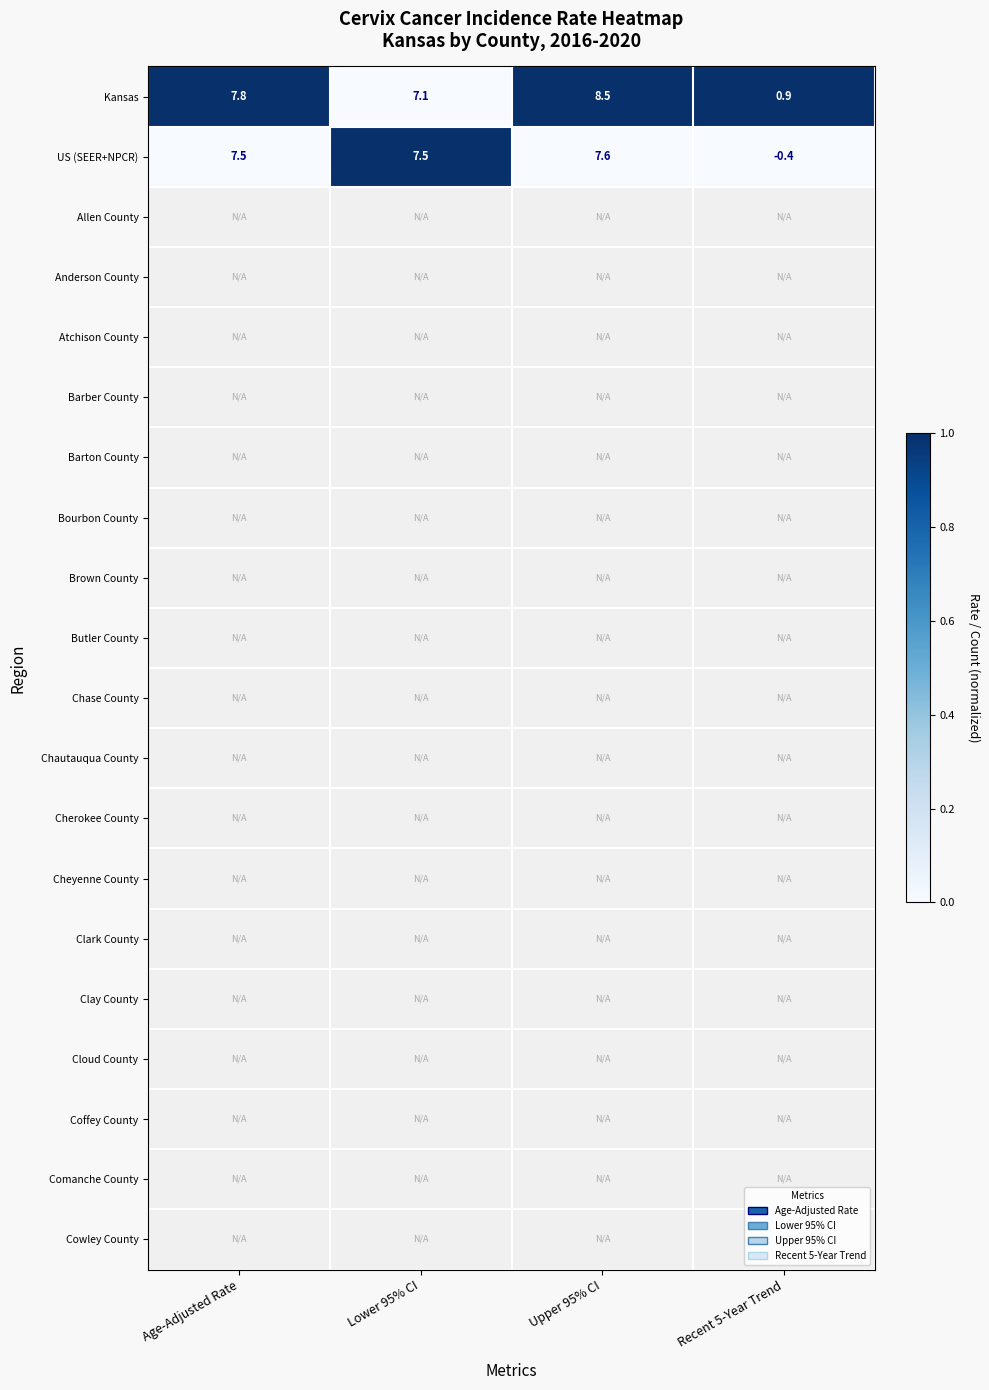

The Kansas series shows 0.9 at Recent 5-Year Trend. True or false?

True